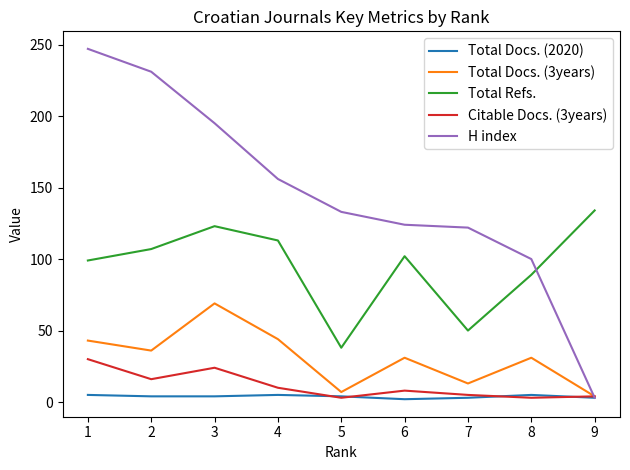

Which series has the largest range (max minus min)?

H index